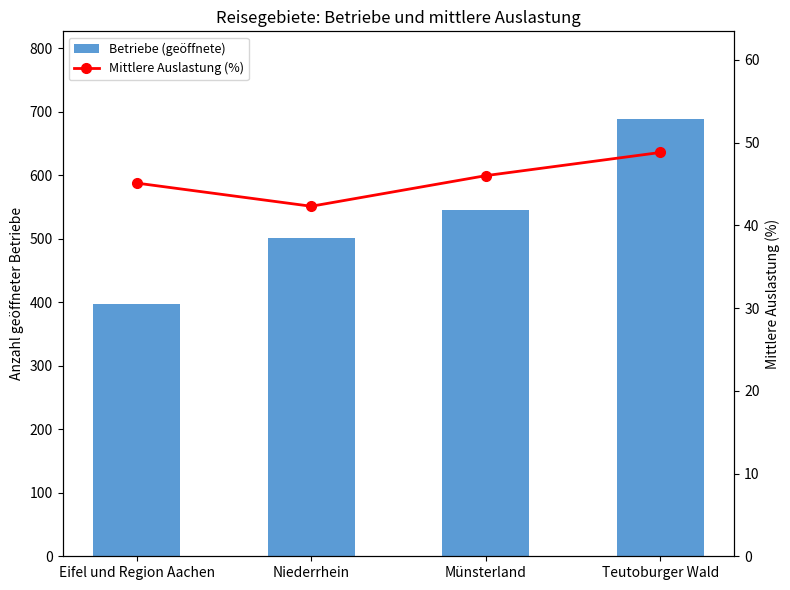

What is the difference between the maximum and minimum values in the Mittlere Auslastung (%) series?

6.5